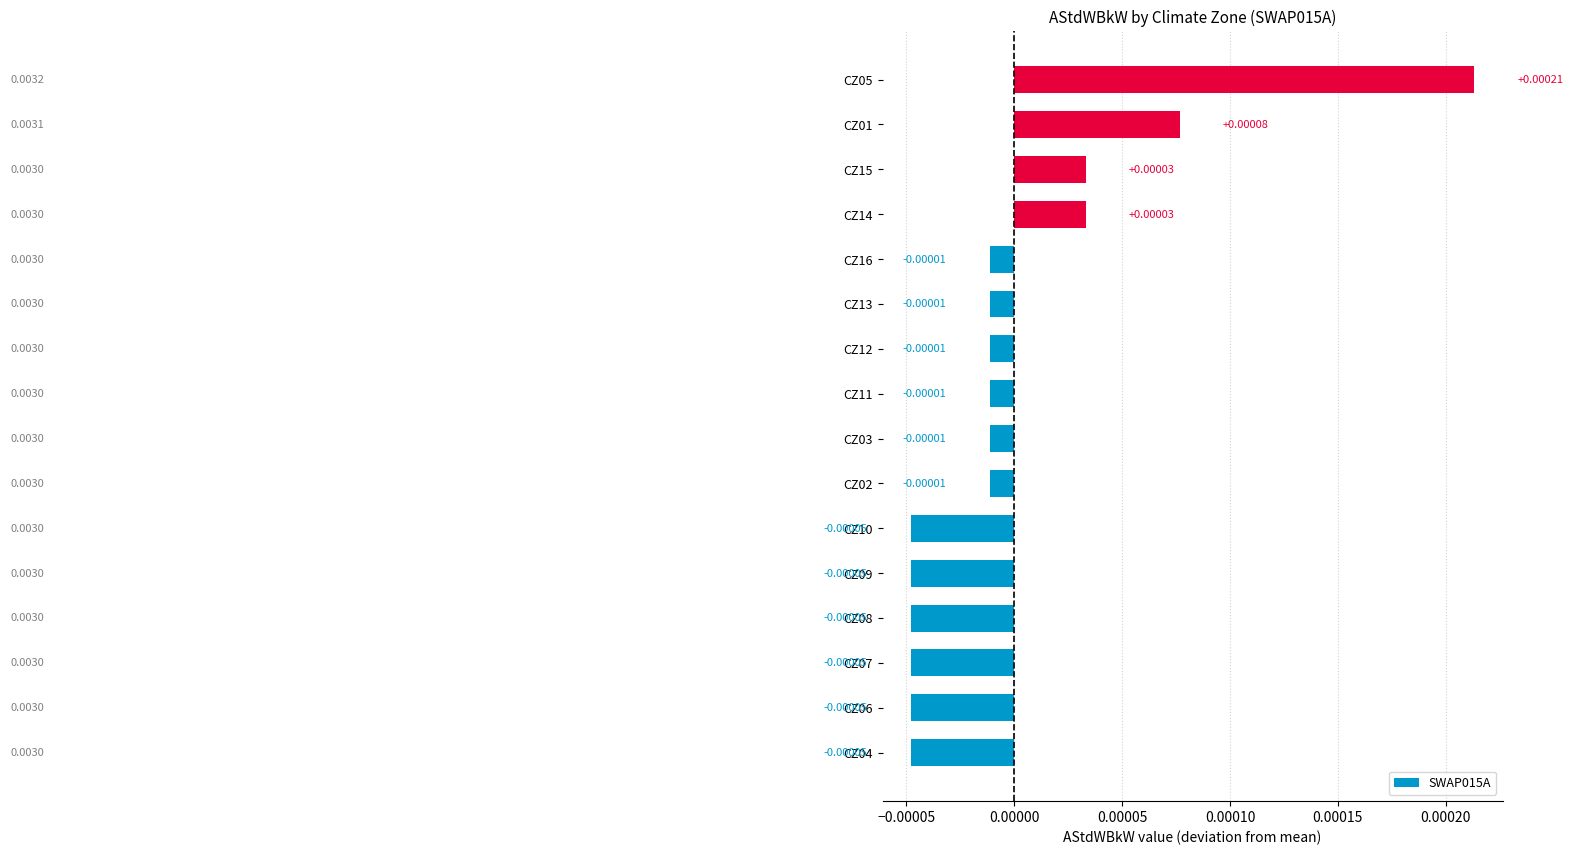

Which category has the highest value across all series?

CZ05